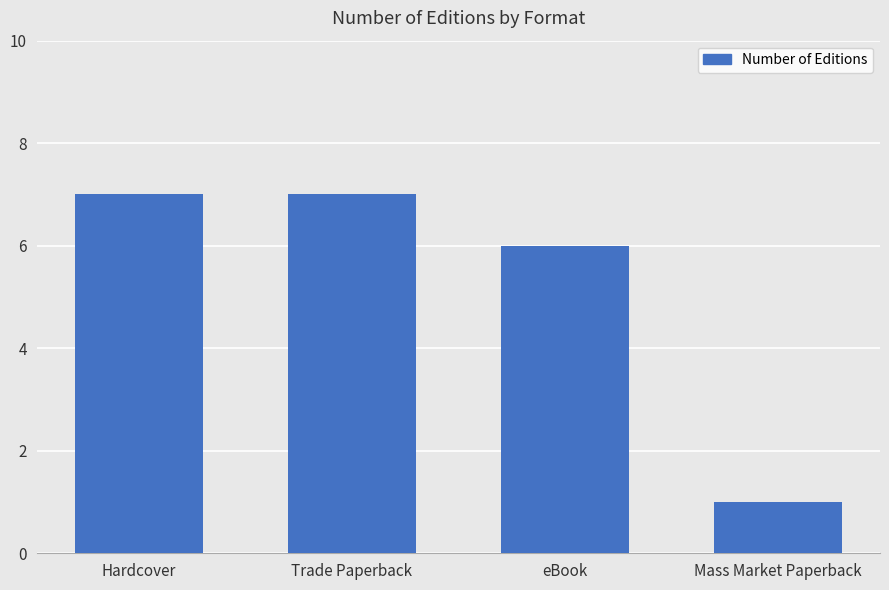

Is it true that the value at Trade Paperback is 7?

True